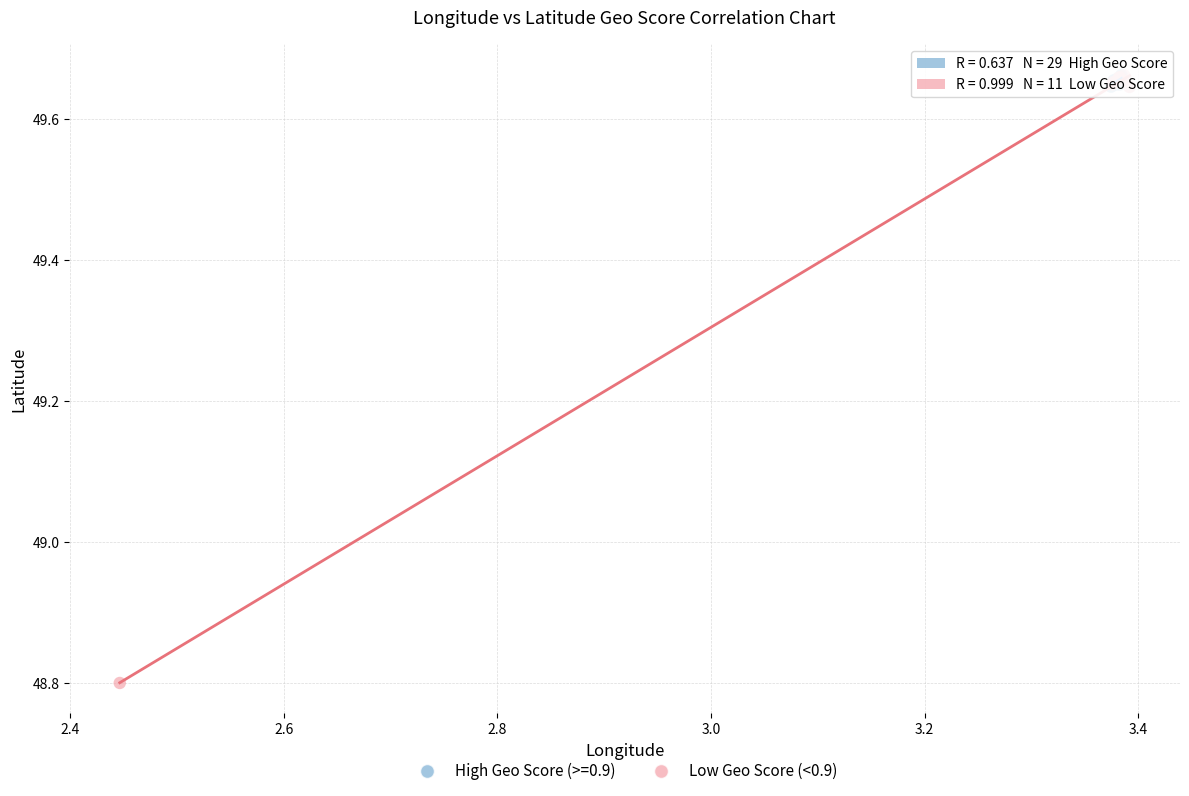

Which series has the widest spread of Y values?

Low Geo Score (<0.9)